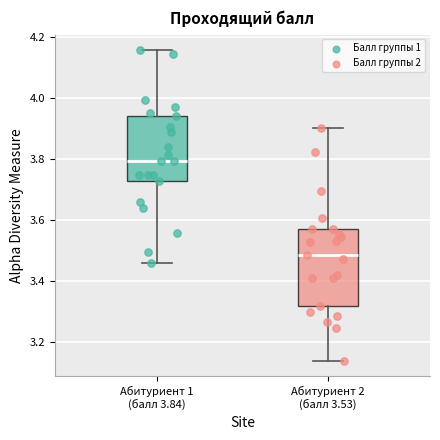

Where is the lower edge of the box for Абитуриент 1 (балл 3.84) on the y-axis? The values are not printed on the chart, so give them approximately, as read against the axis.

3.72